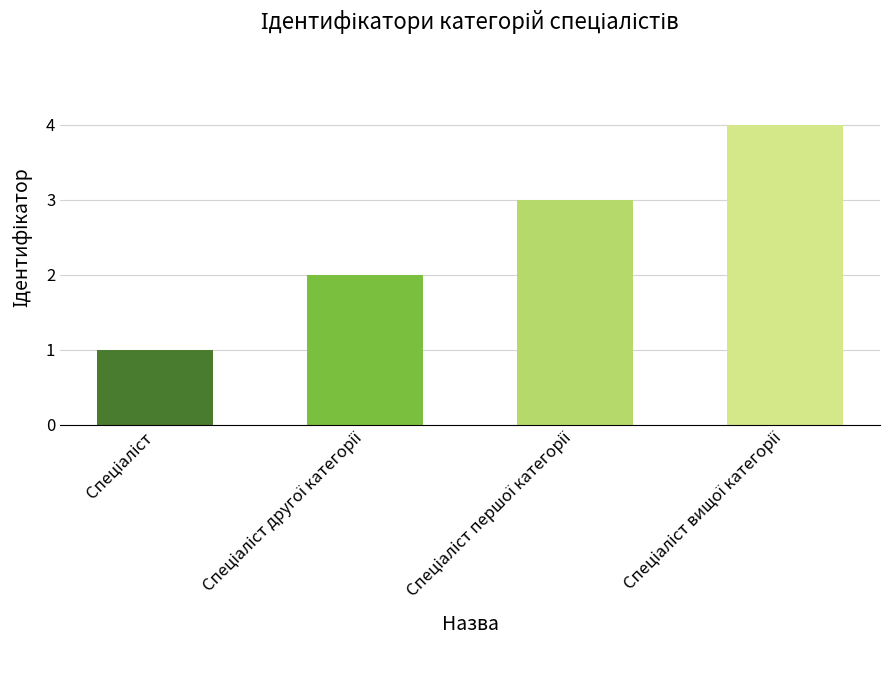

Reading right to left, extract all data points from this chart.

4	3	2	1